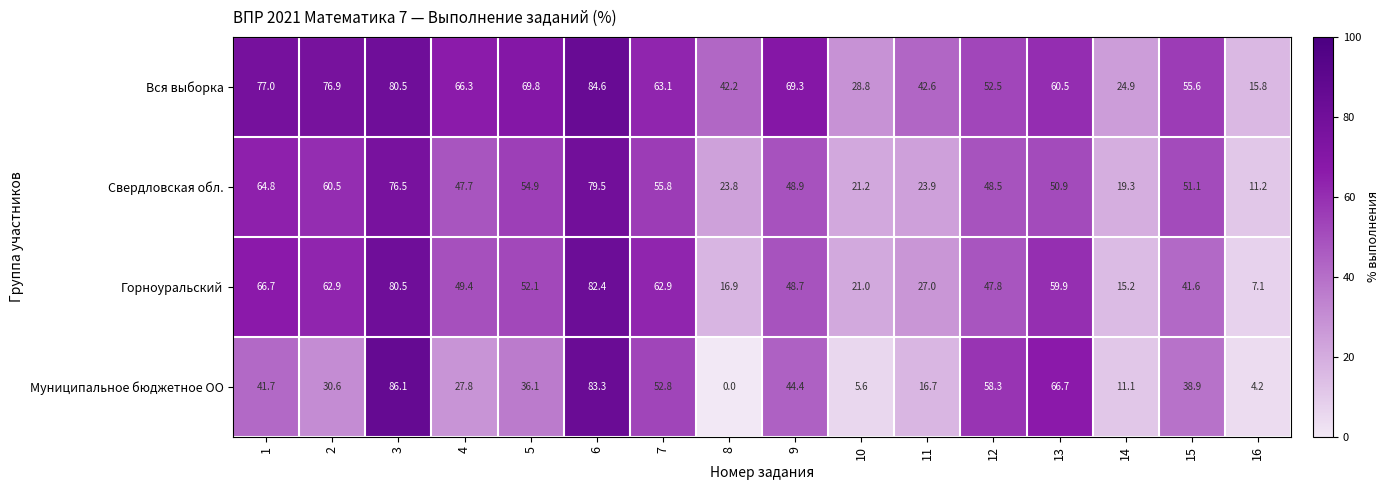

List the series in order of their peak value, lowest first.

Свердловская обл., Горноуральский, Вся выборка, Муниципальное бюджетное ОО